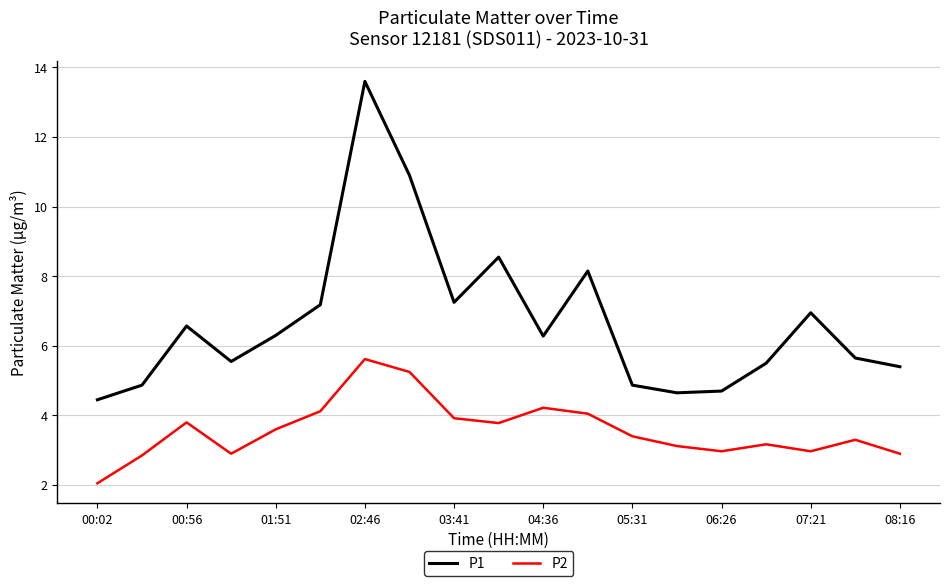

True or false: P2 and P1 cross at least once.

False